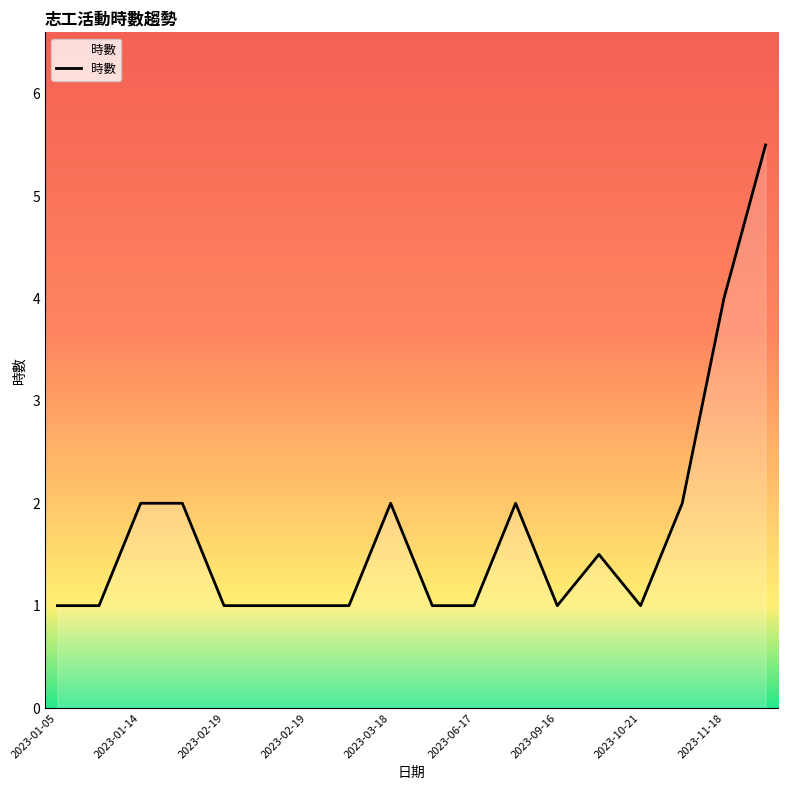

What is the greatest value displayed?

5.5